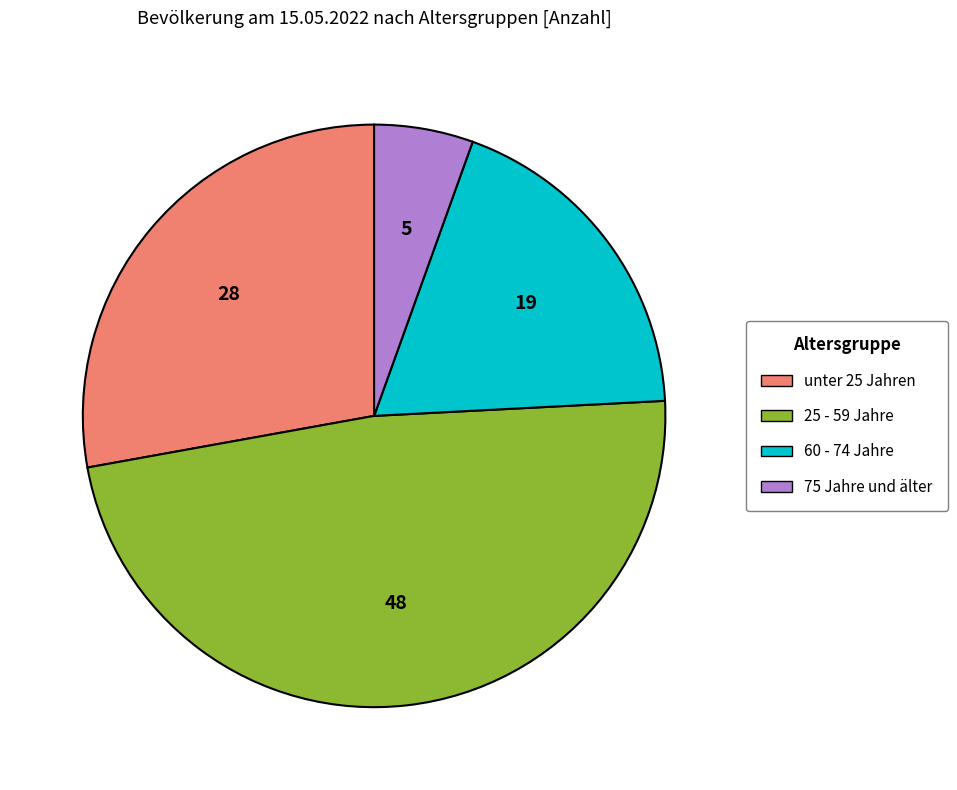

Is there any slice that represents more than half of the pie?

No